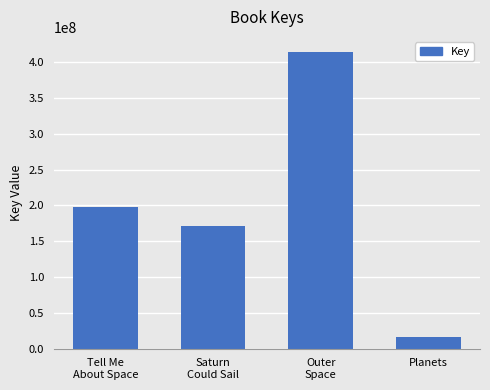

What is the approximate value at Planets, to the nearest 50?

15852500